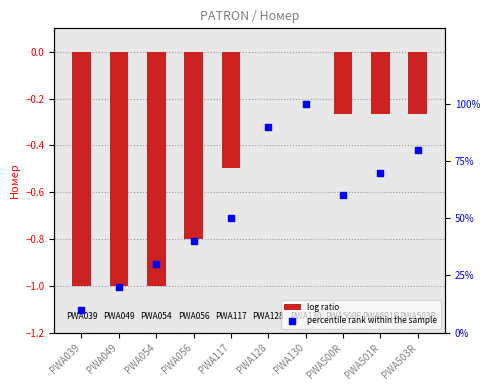

At how many categories does at least one series exceed 80?

2